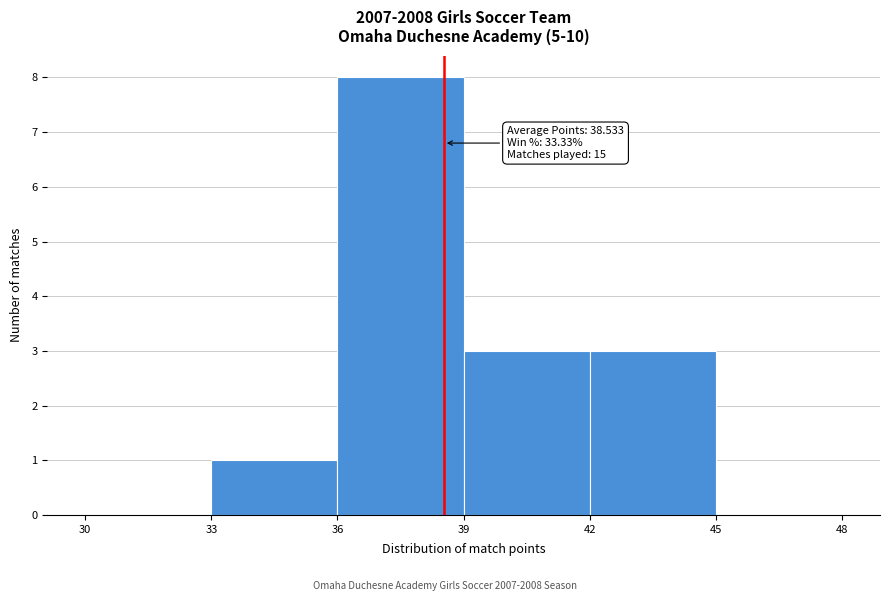

Which range on the x-axis has the tallest bar?

36 to 39